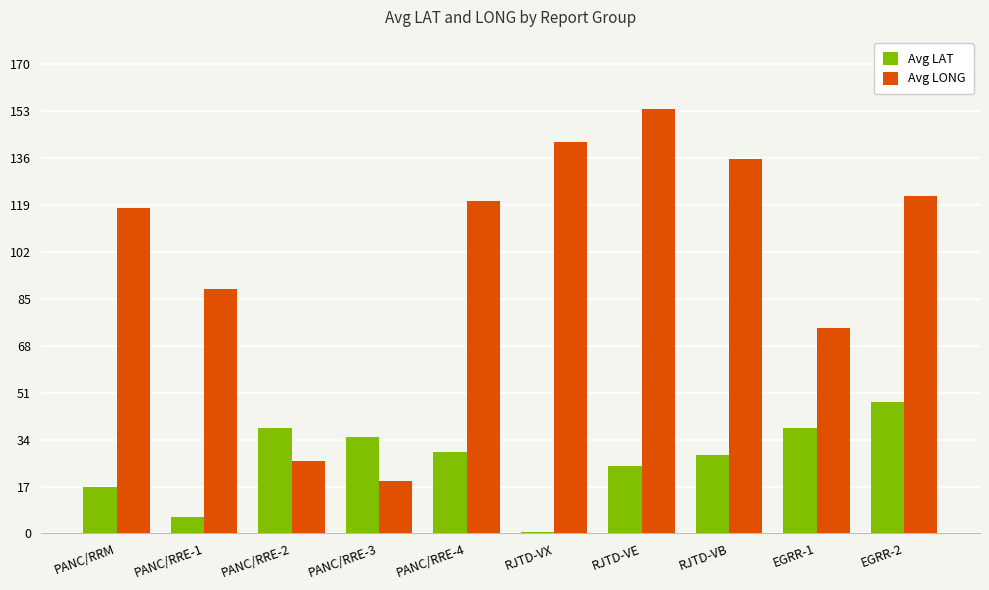

At which label does Avg LAT reach its minimum?

RJTD-VX